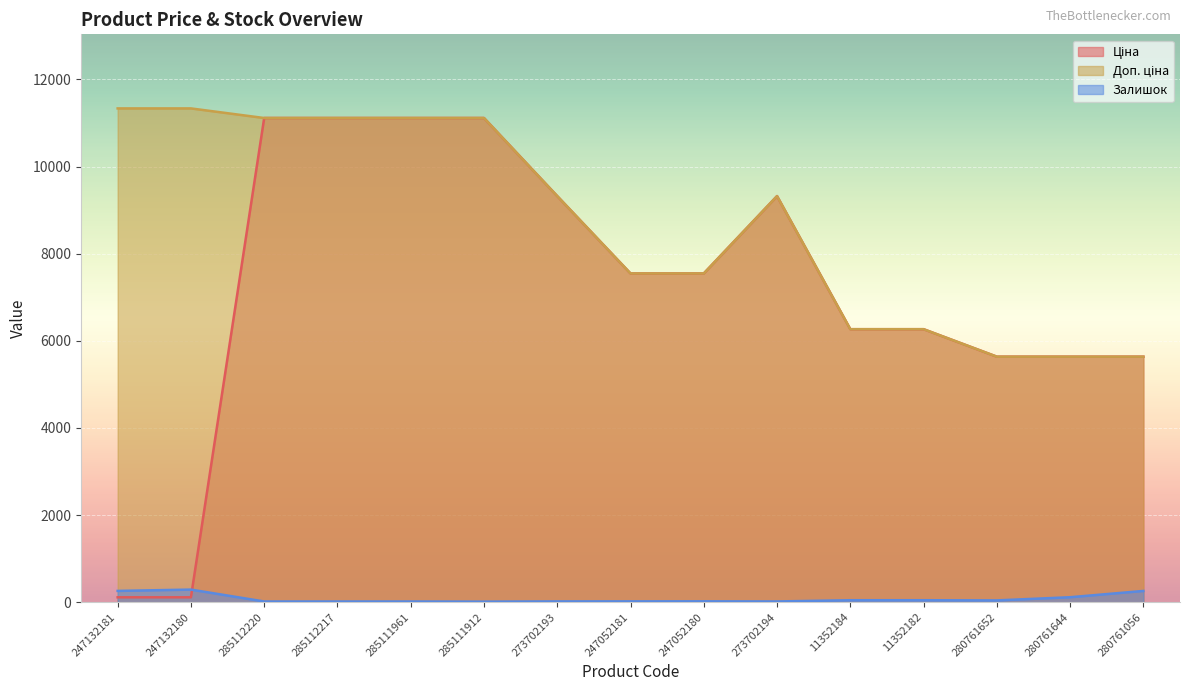

True or false: Залишок and Доп. ціна intersect in this chart.

False